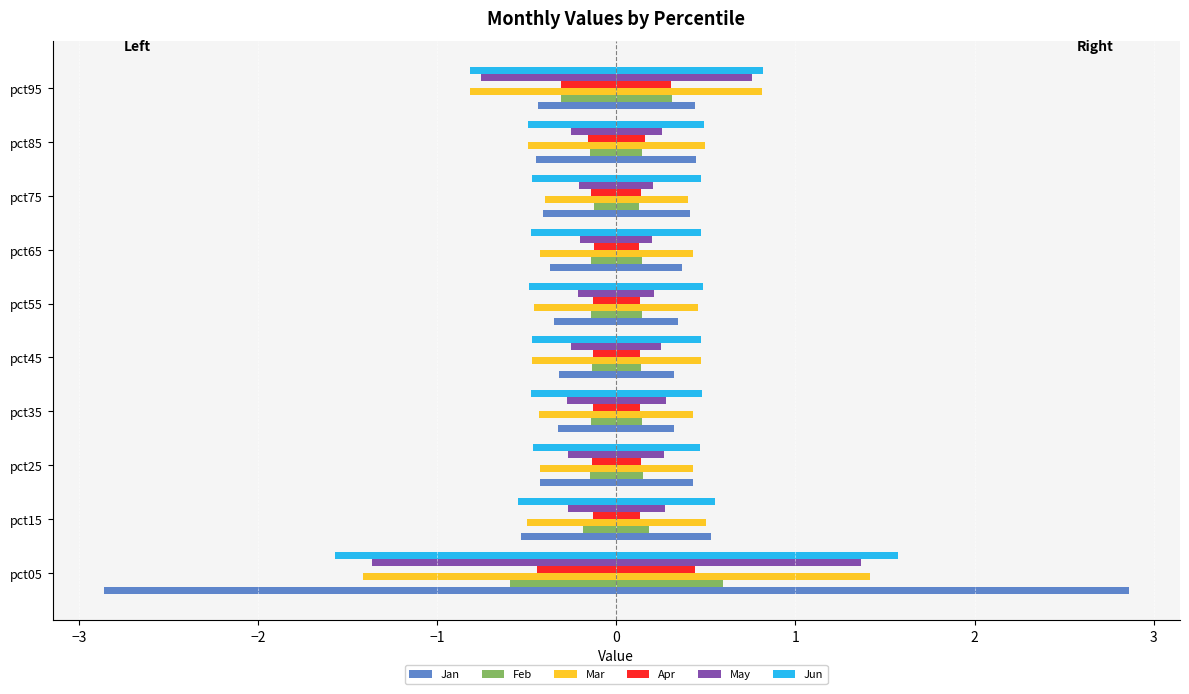

The value of Apr at pct65 is -0.2. True or false?

False